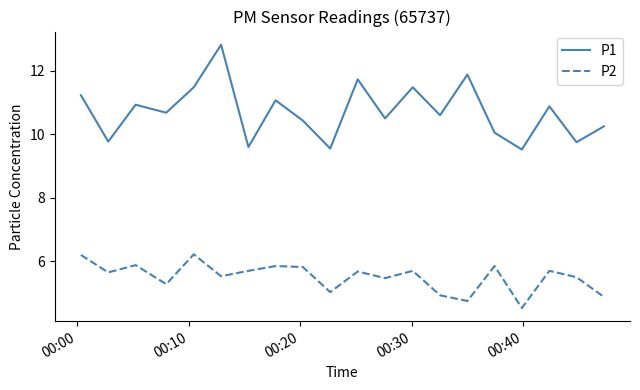

Rank the series by their average value, from lowest to highest.

P2, P1